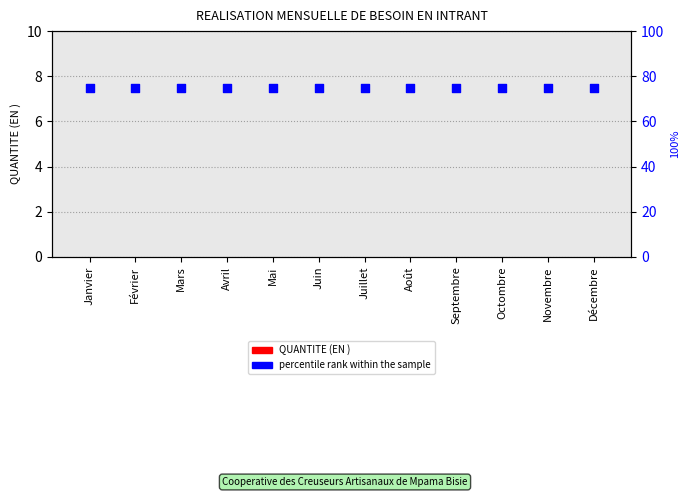

Is the value of percentile rank within the sample at Avril greater than the value of QUANTITE (EN ) at Juillet?

Yes